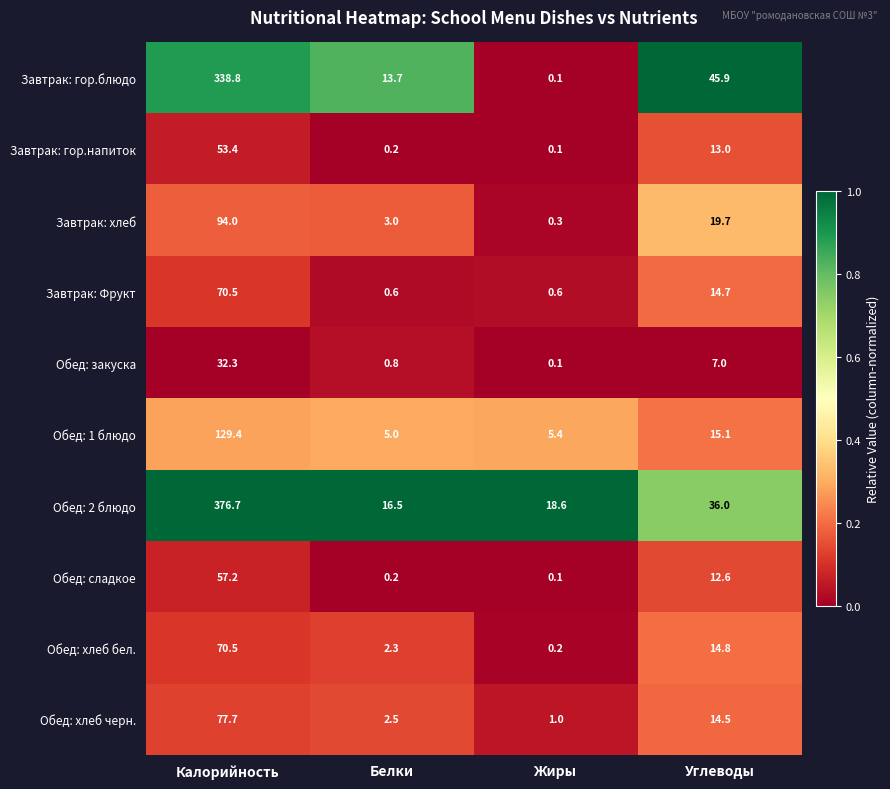

Which series has the largest total across all categories?

Обед: 2 блюдо